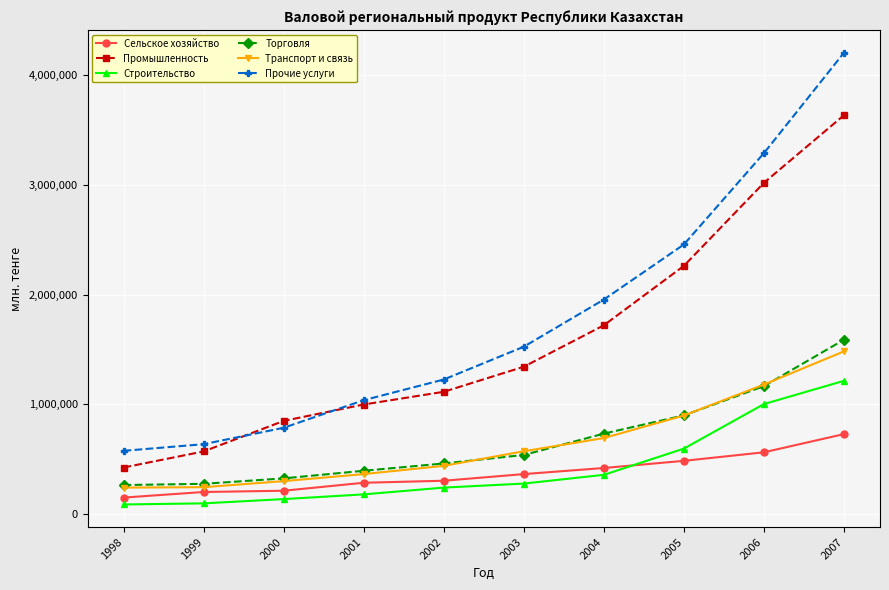

The value of Строительство at 2003 is 420969.2. True or false?

False